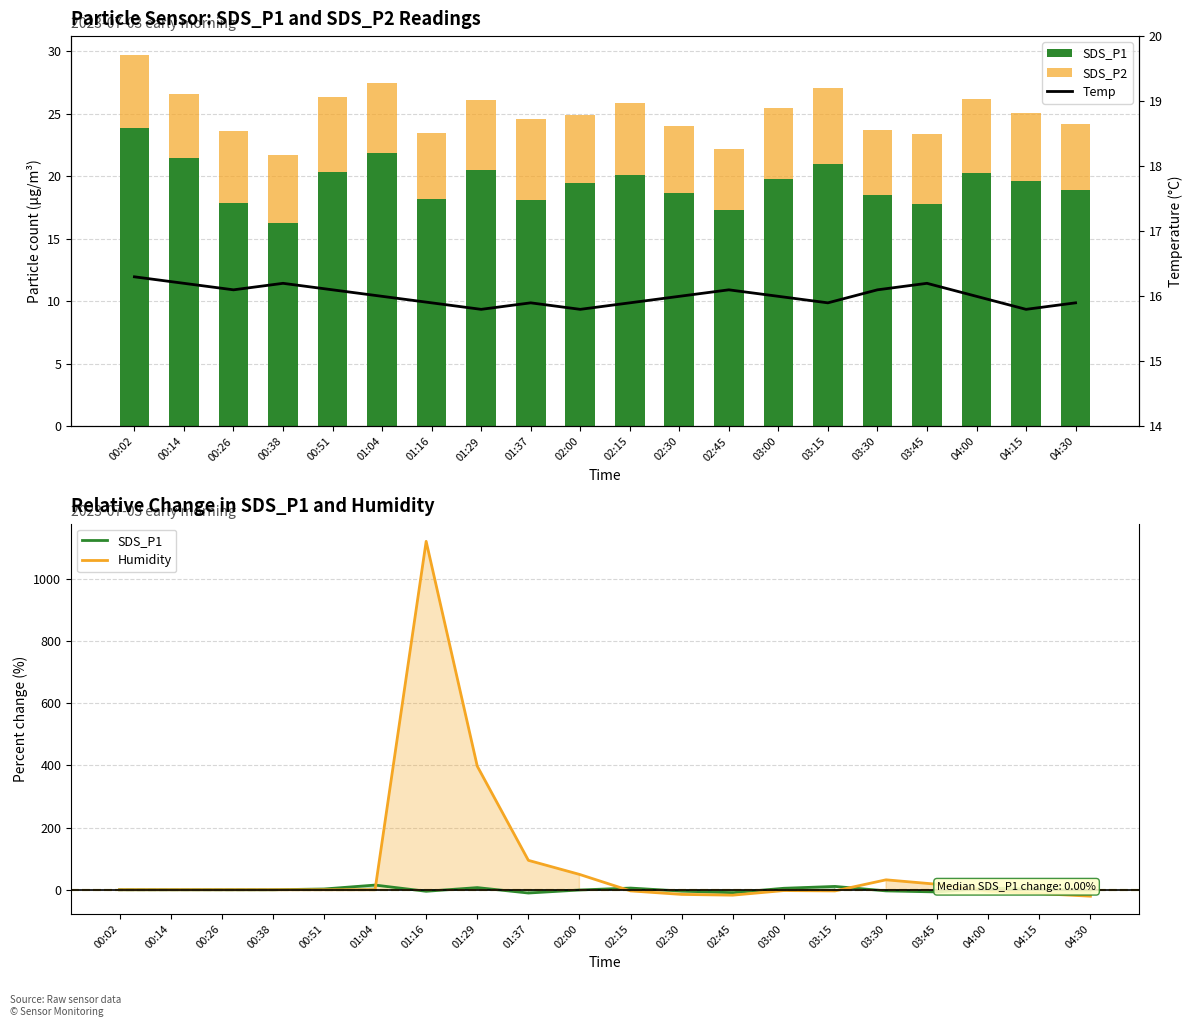

What is the smallest value displayed?

-20.7